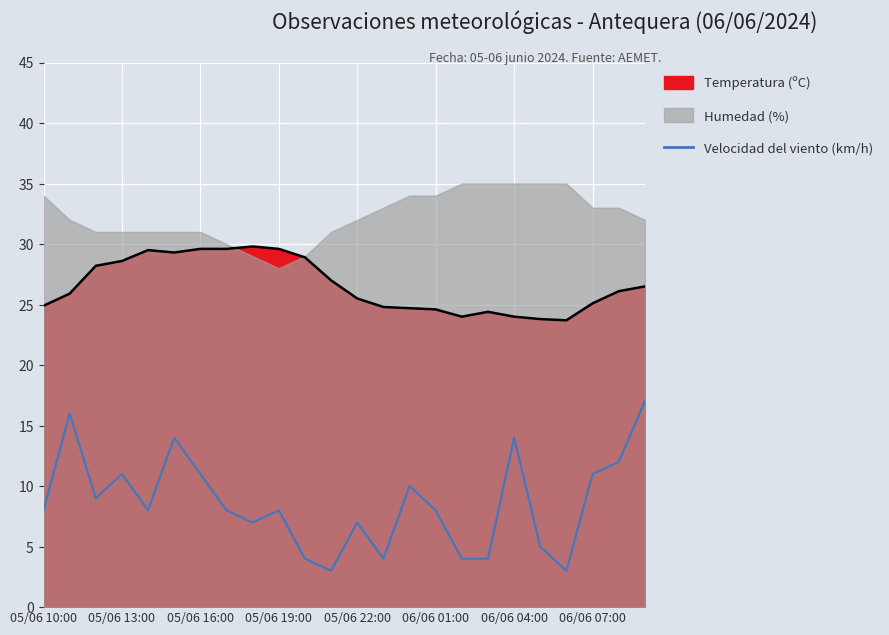

What is the change in value from 06/06 07:00 to 12?

-1